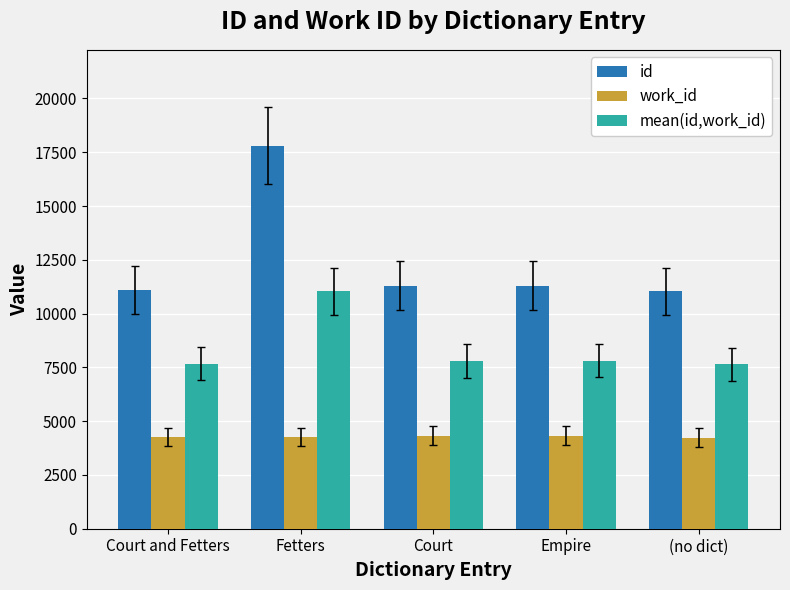

How many data points does each series have?

5